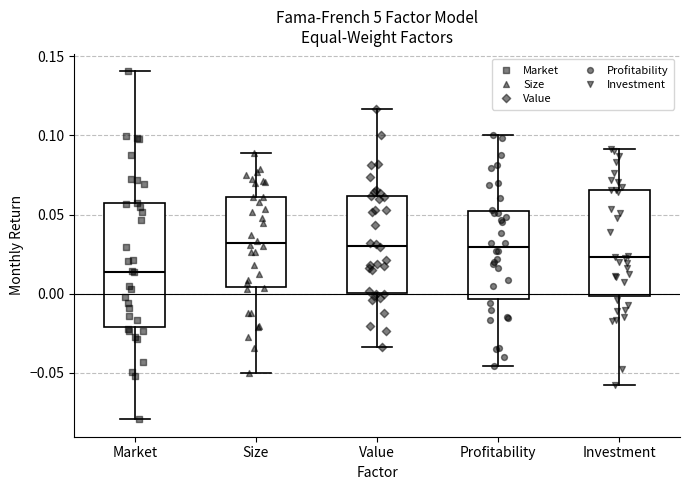

Where does the upper whisker of the box for Investment end on the y-axis? The values are not printed on the chart, so give them approximately, as read against the axis.

0.090